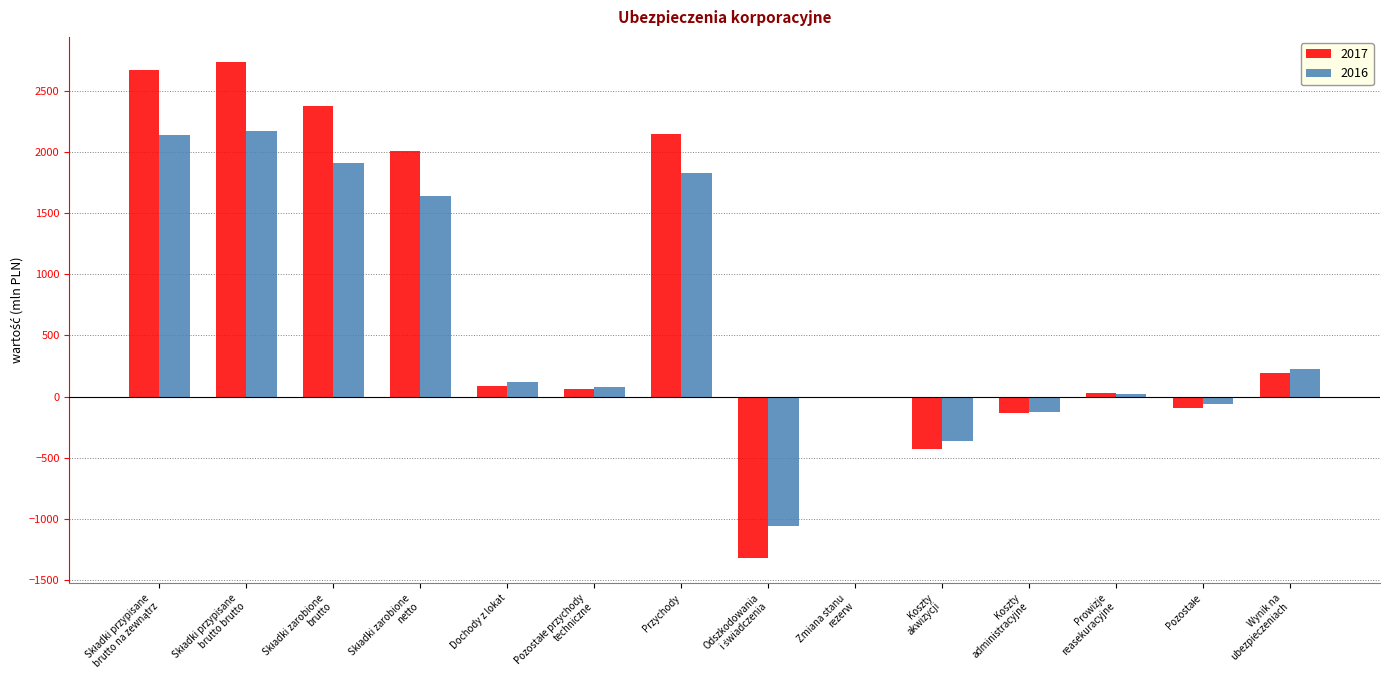

What is the maximum value shown in the chart?

2738